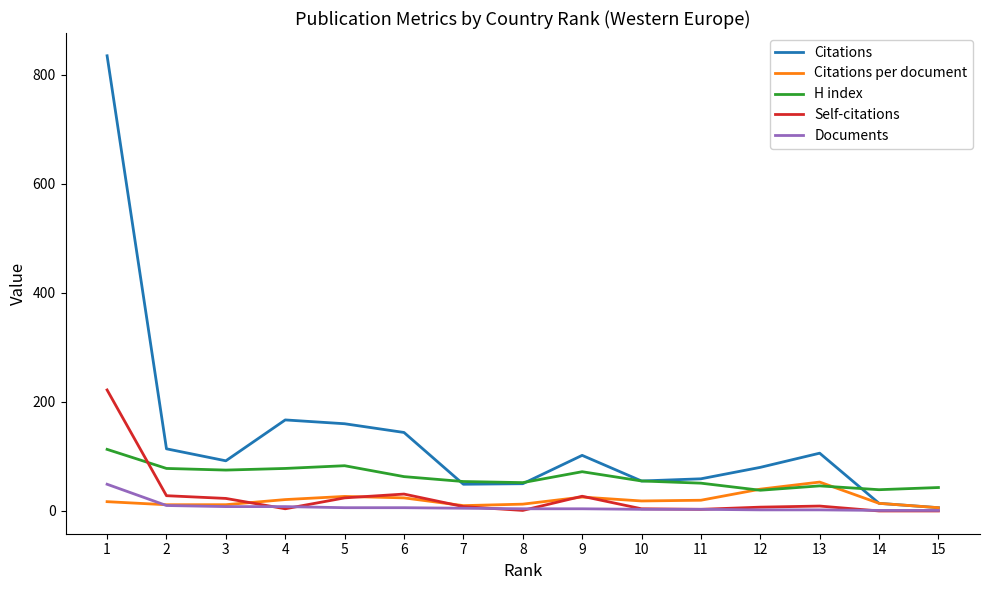

Read the Citations value at 10.

55.0